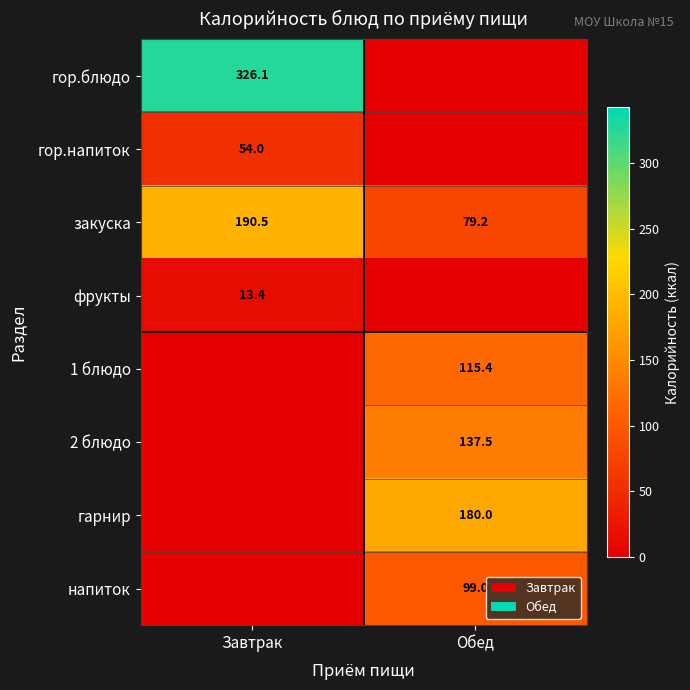

The value of закуска at Завтрак is 66.0. True or false?

False